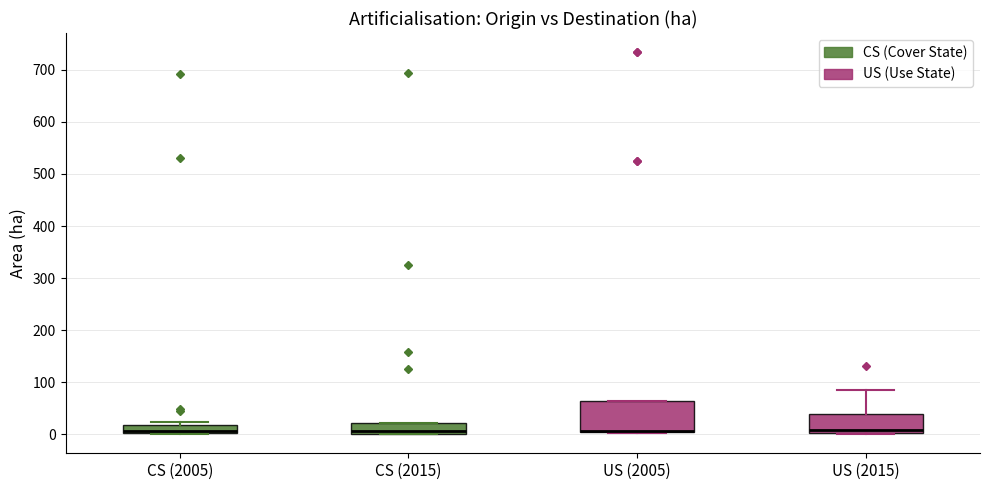

Which box is the tallest, from its lower edge to its upper edge?

US (2005)